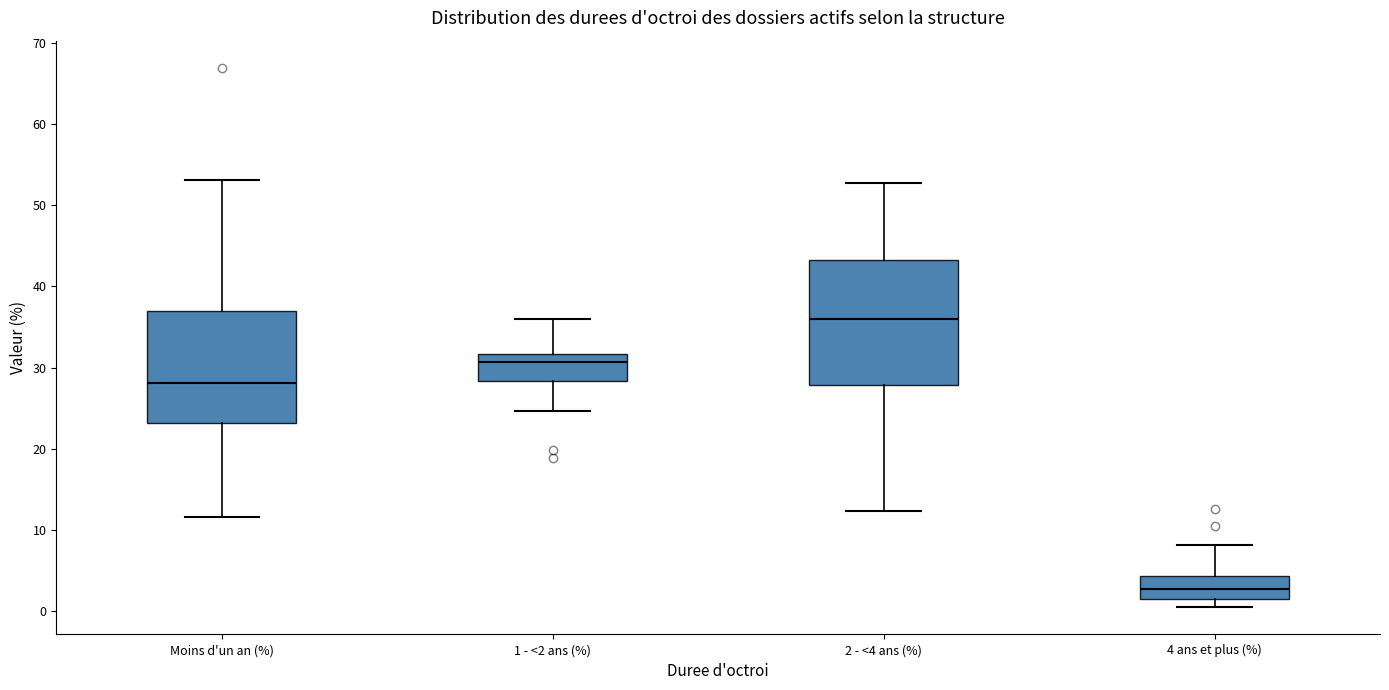

Reading left to right, read every box against the y-axis: the position of its median line, the range the box covers, and the ends of its whiskers. The values are not printed on the chart, so give them approximately, as read against the axis.

Moins d'un an (%): median 28, box 23 to 37, whiskers 12 to 53
1 - <2 ans (%): median 31, box 28 to 32, whiskers 25 to 36
2 - <4 ans (%): median 36, box 28 to 43, whiskers 12 to 53
4 ans et plus (%): median 3, box 1 to 4, whiskers 0 to 8